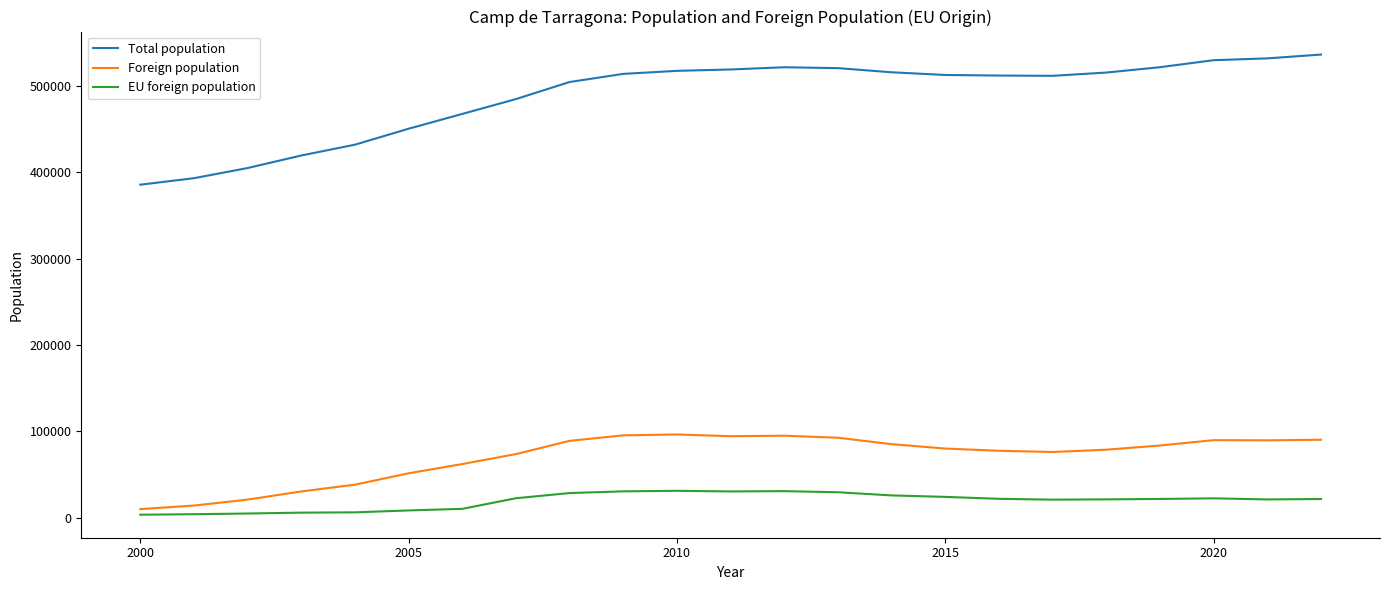

True or false: Foreign population and Total population cross at least once.

False